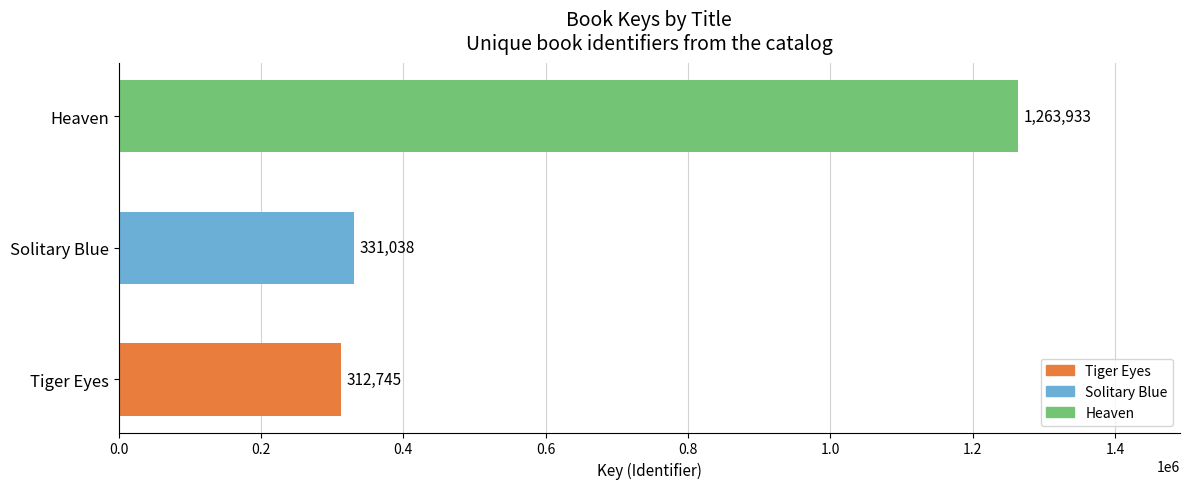

What is the minimum value shown in the chart?

312745